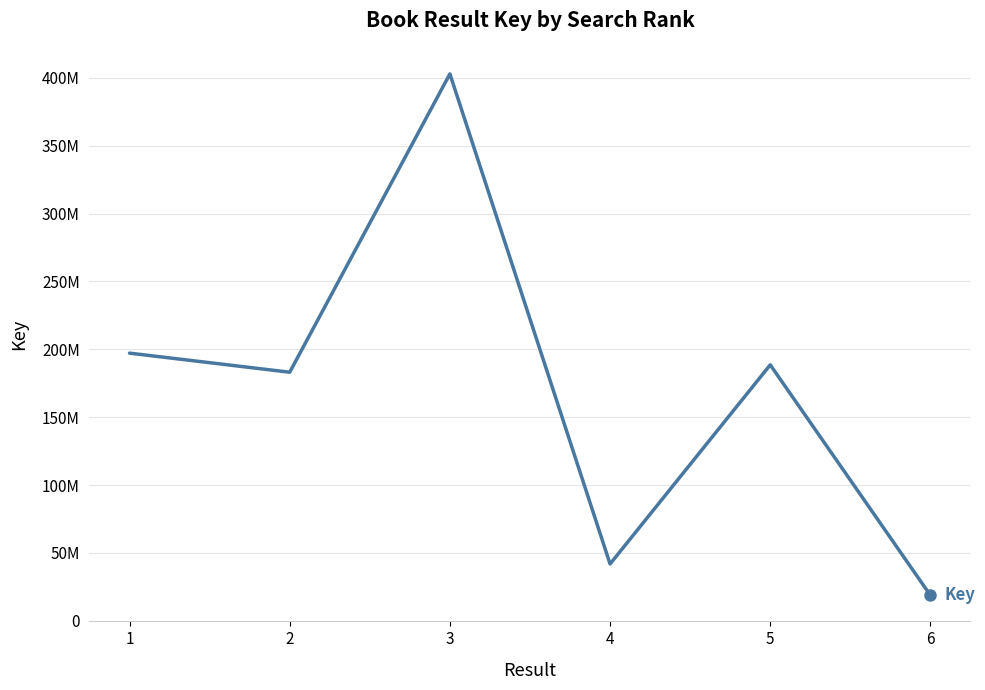

Does the chart have visible grid lines?

Yes